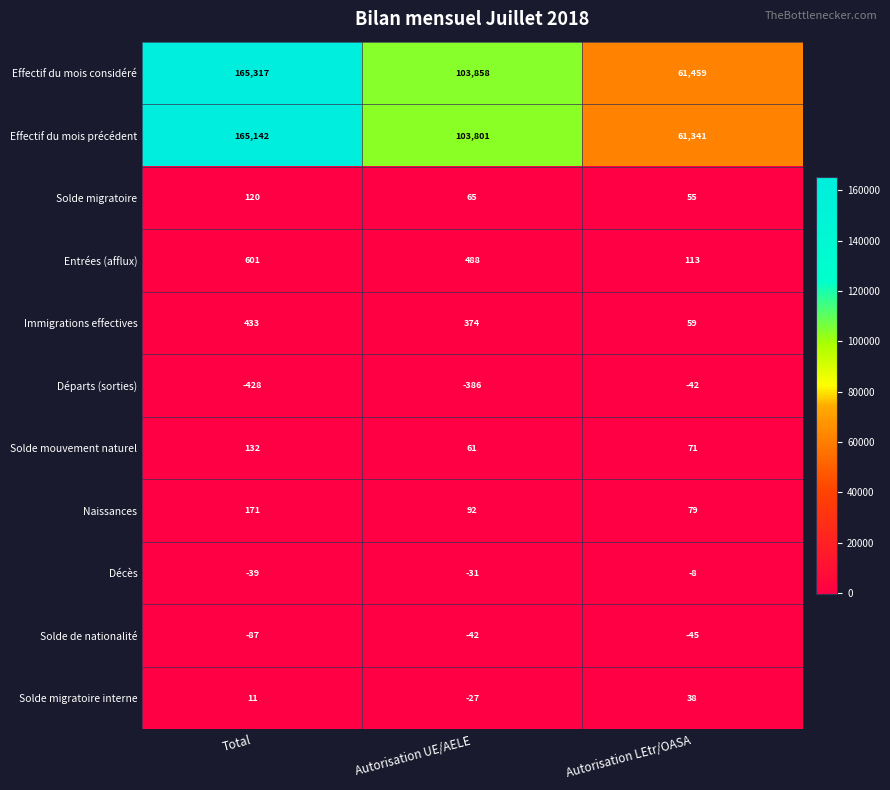

What is the lowest value of the Immigrations effectives series?

59